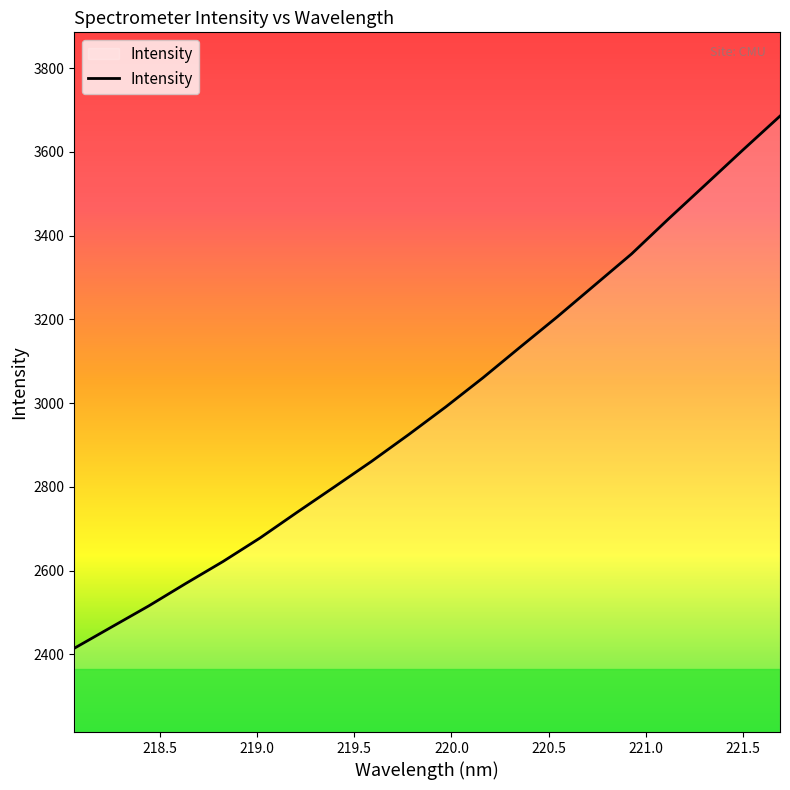

What is the greatest value displayed?

3685.3